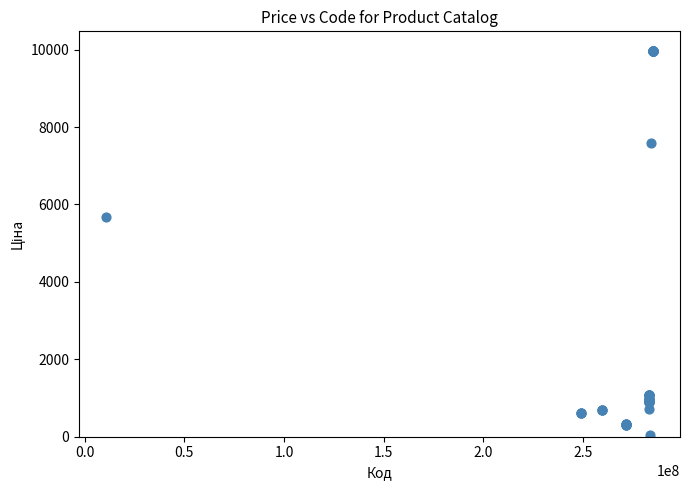

What Y value in the scatter plot is closest to 5003?

5673.8